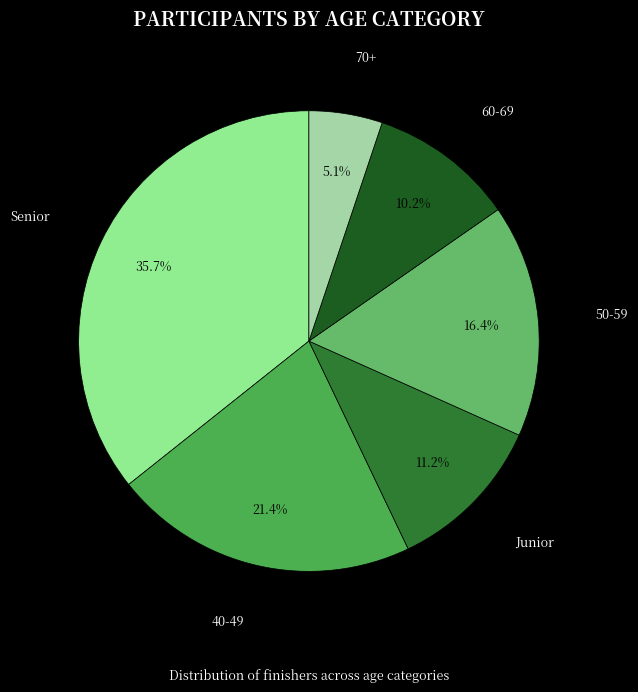

To the nearest percent, what is the average slice percentage?

17%